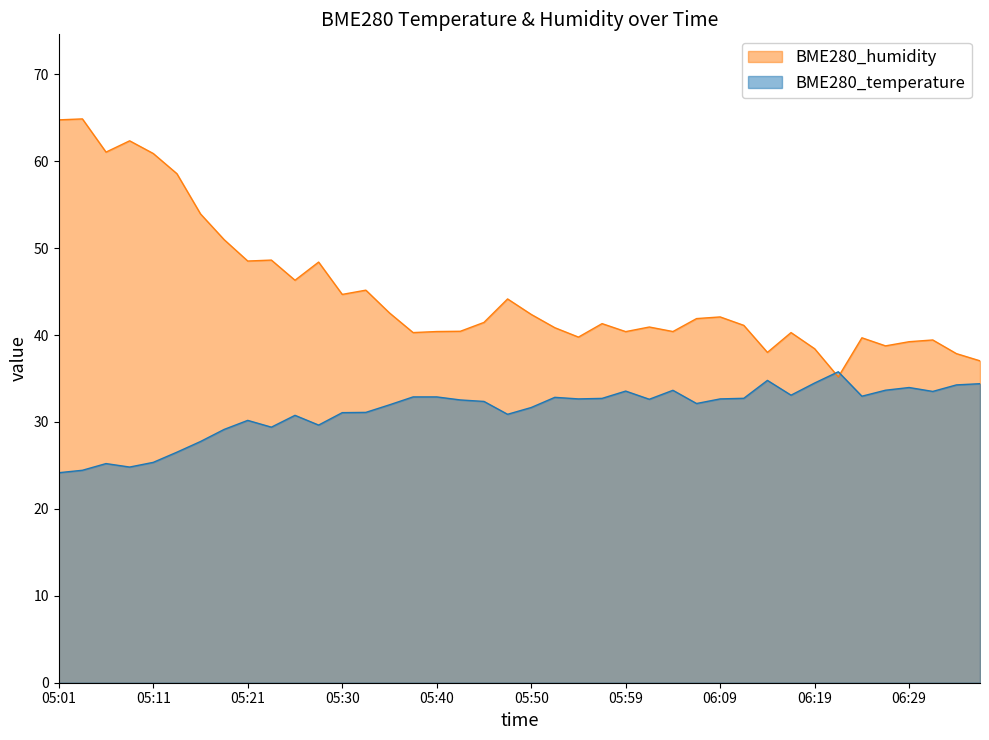

True or false: BME280_temperature has more than 2 interior local peaks.

True